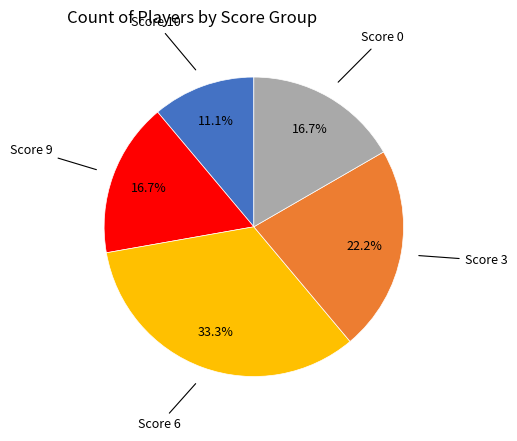

Does any single category account for the majority?

No